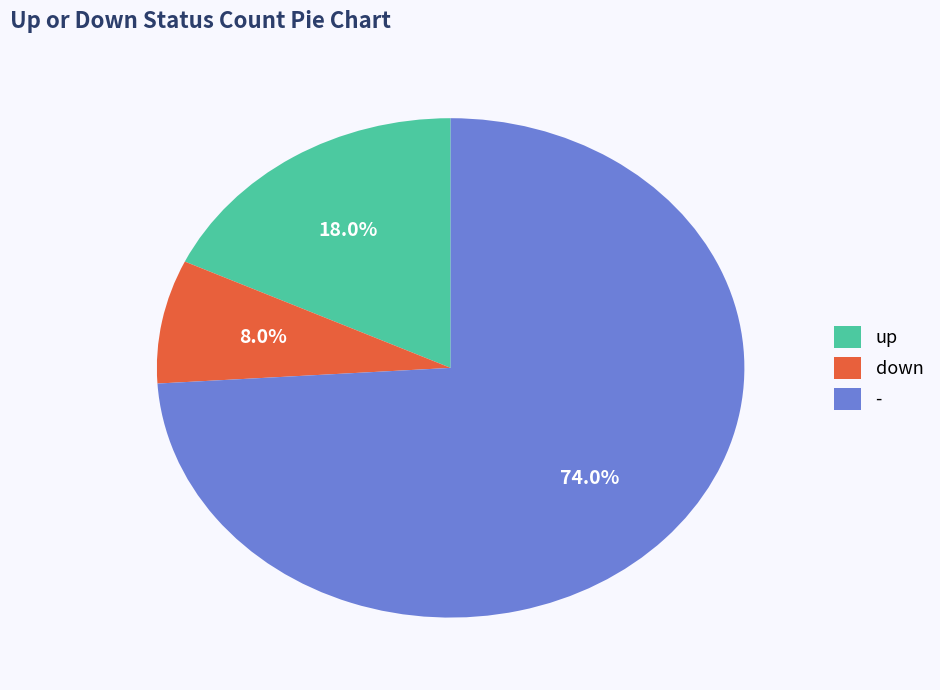

True or false: up accounts for 5% of the total.

False